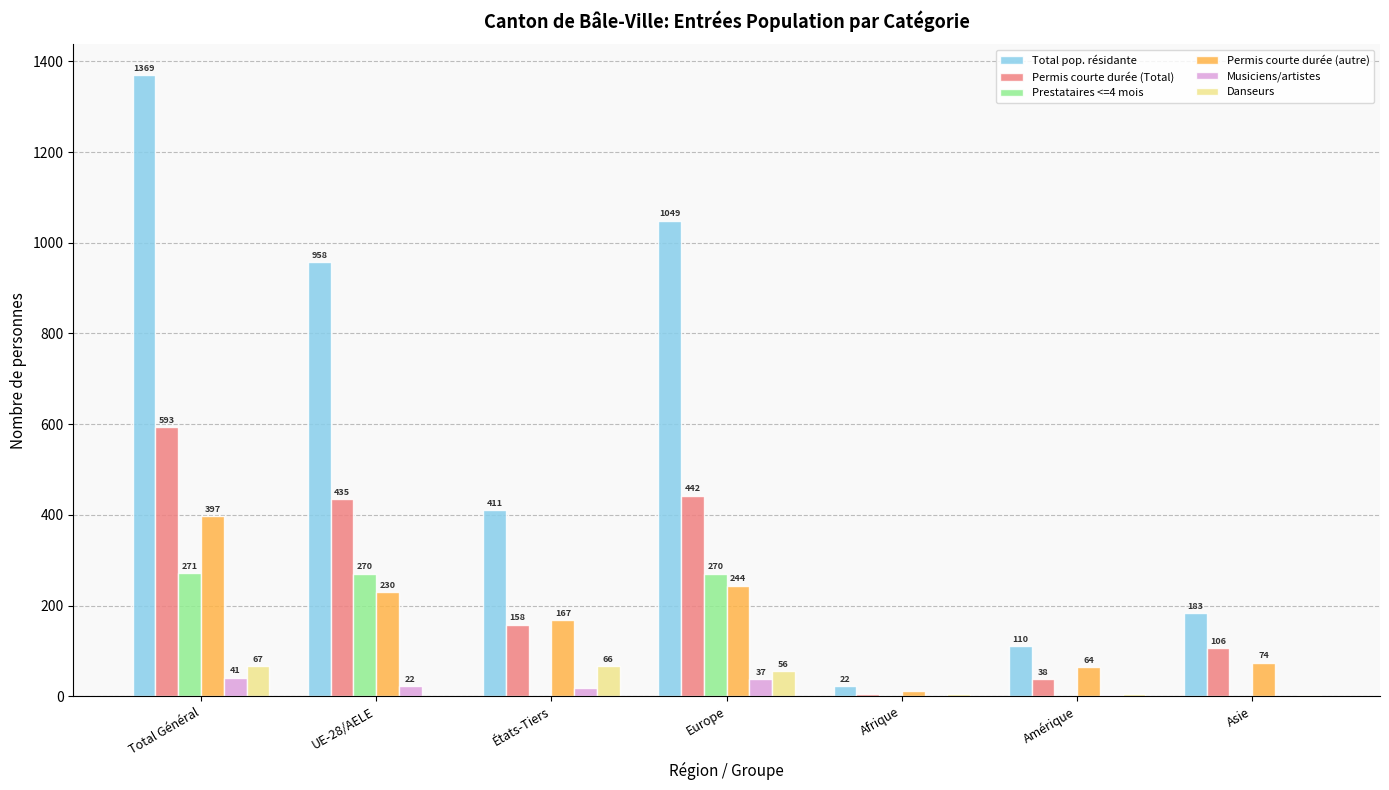

What is the greatest value displayed?

1369